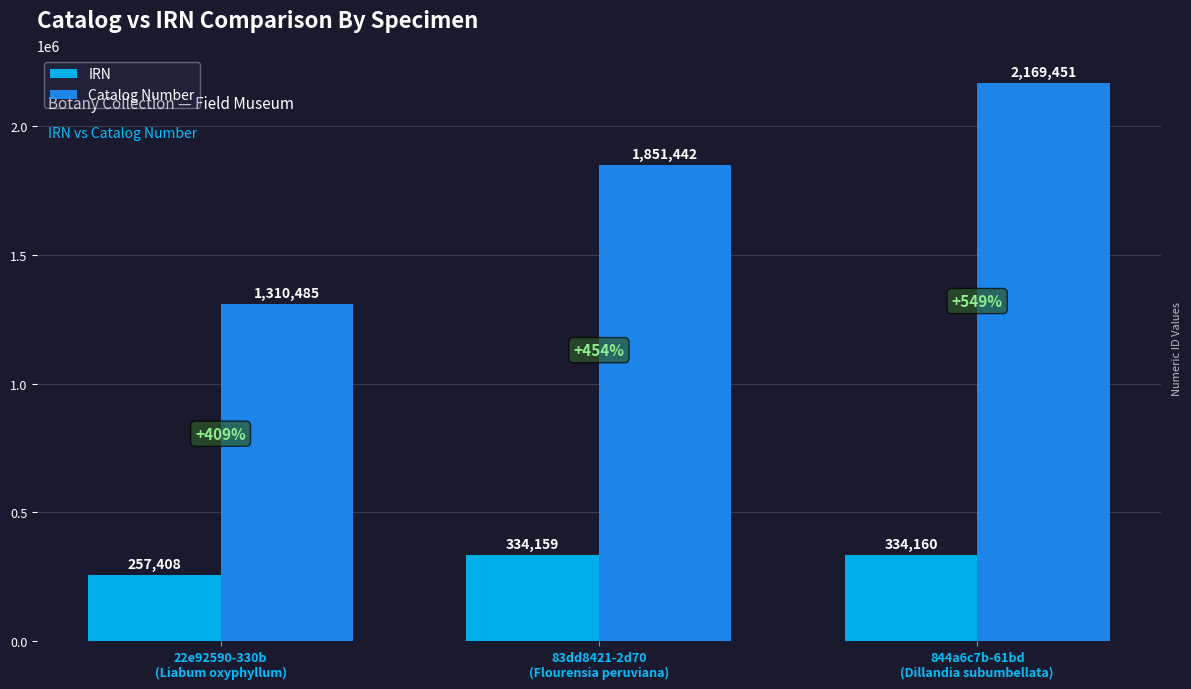

What is the approximate value of Catalog Number at 844a6c7b-61bd
(Dillandia subumbellata), to the nearest 10?

2169450